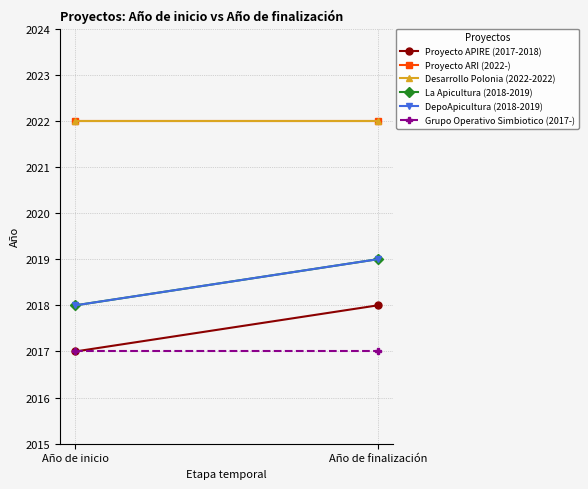

What value does the Grupo Operativo Simbiotico (2017-) series have at Año de finalización?

2017